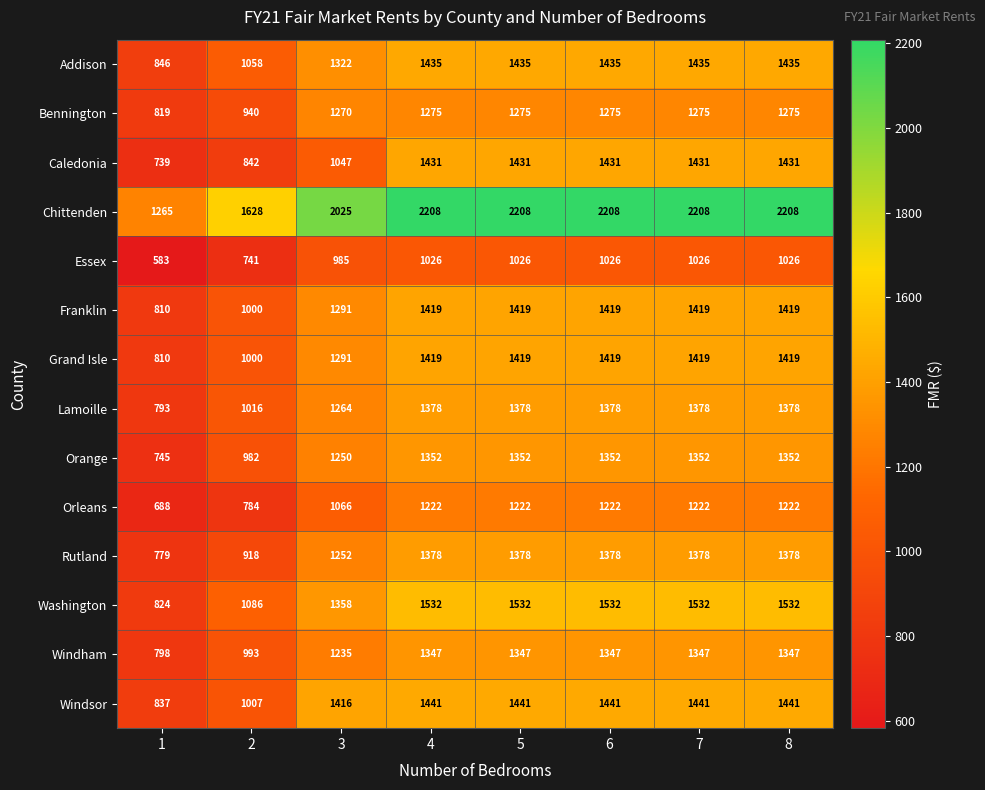

Which series has the widest spread of values?

Chittenden